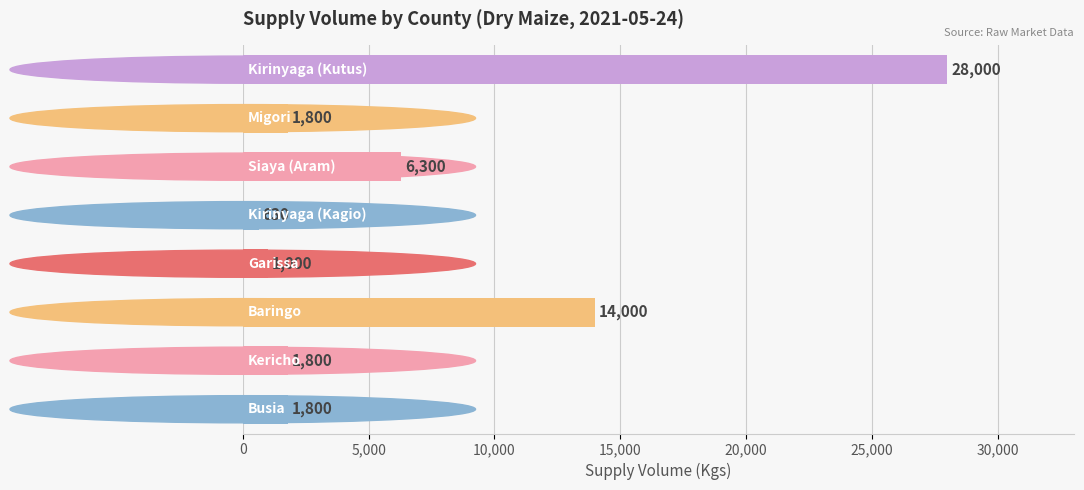

Reading top to bottom, transcribe all the data shown in this chart.

28000	1800	6300	630	1000	14000	1800	1800